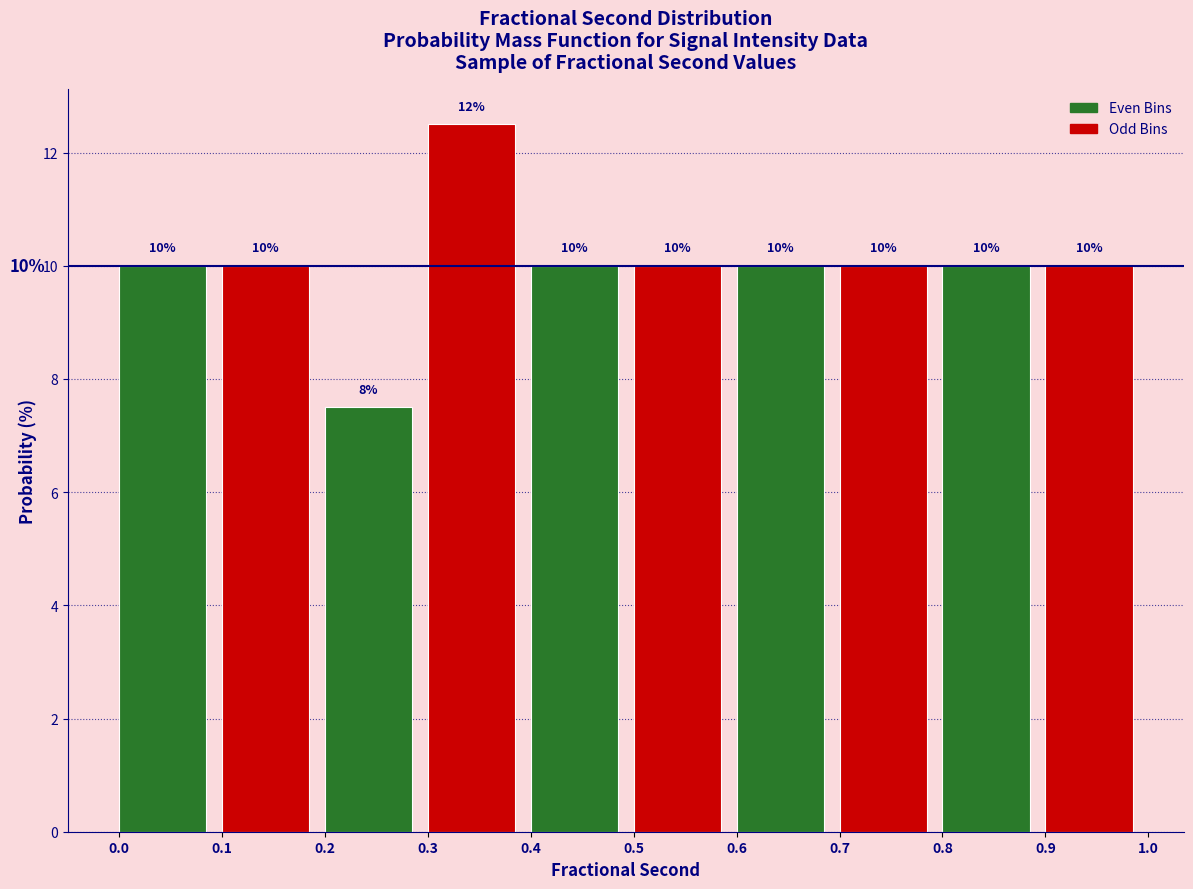

Which range on the x-axis has the tallest bar?

0.3 to 0.4